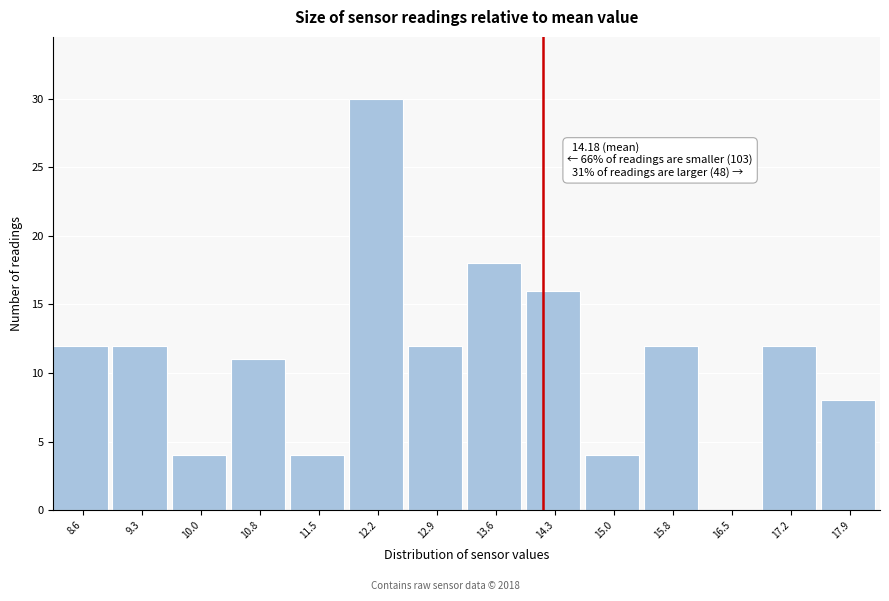

Over which range of the x-axis is the bar tallest?

11.8 to 12.5